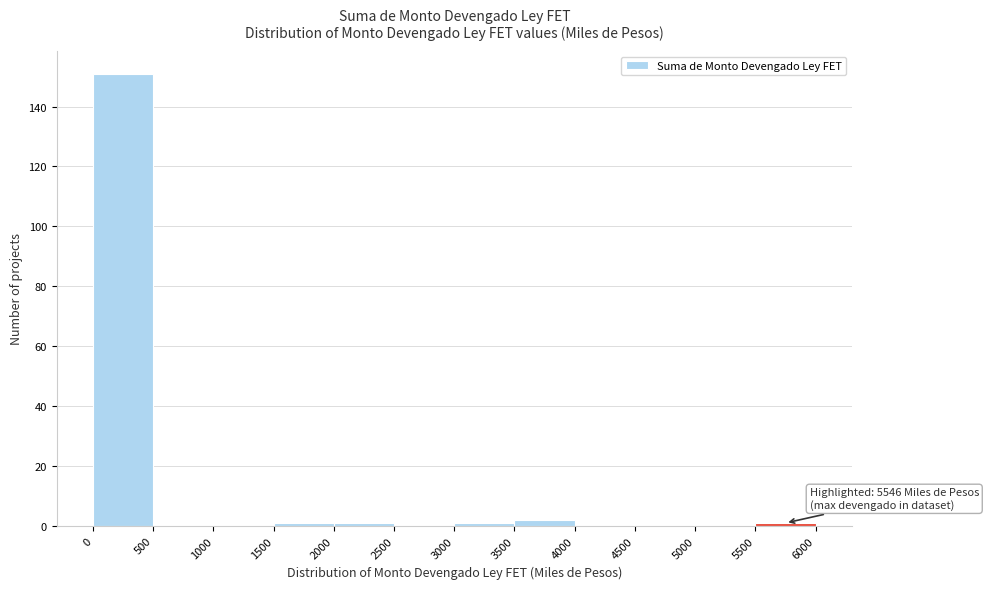

Over which range of the x-axis is the bar tallest?

0 to 500